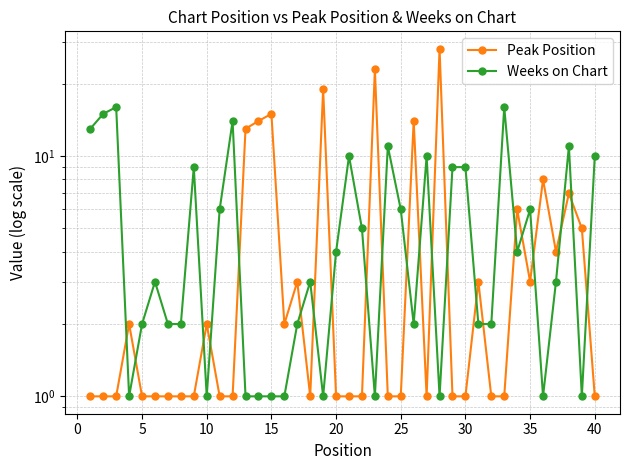

How many lines are shown in the chart?

2